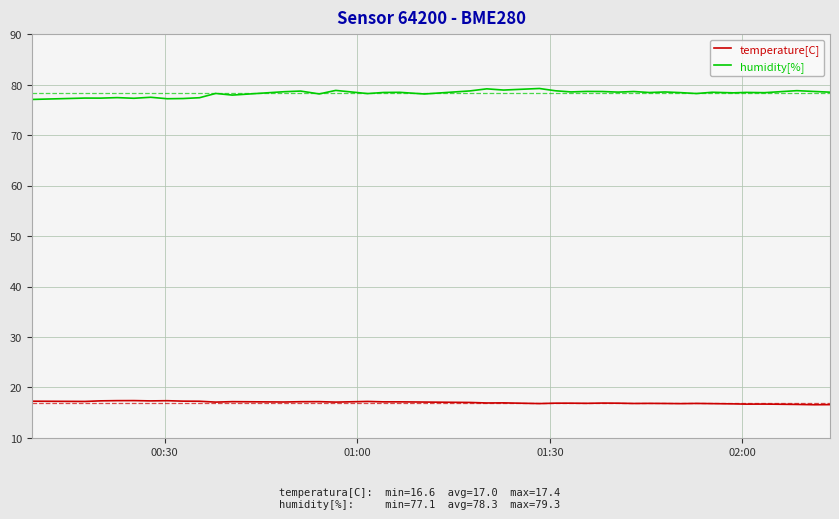

True or false: temperature[C] and humidity[%] cross at least once.

False